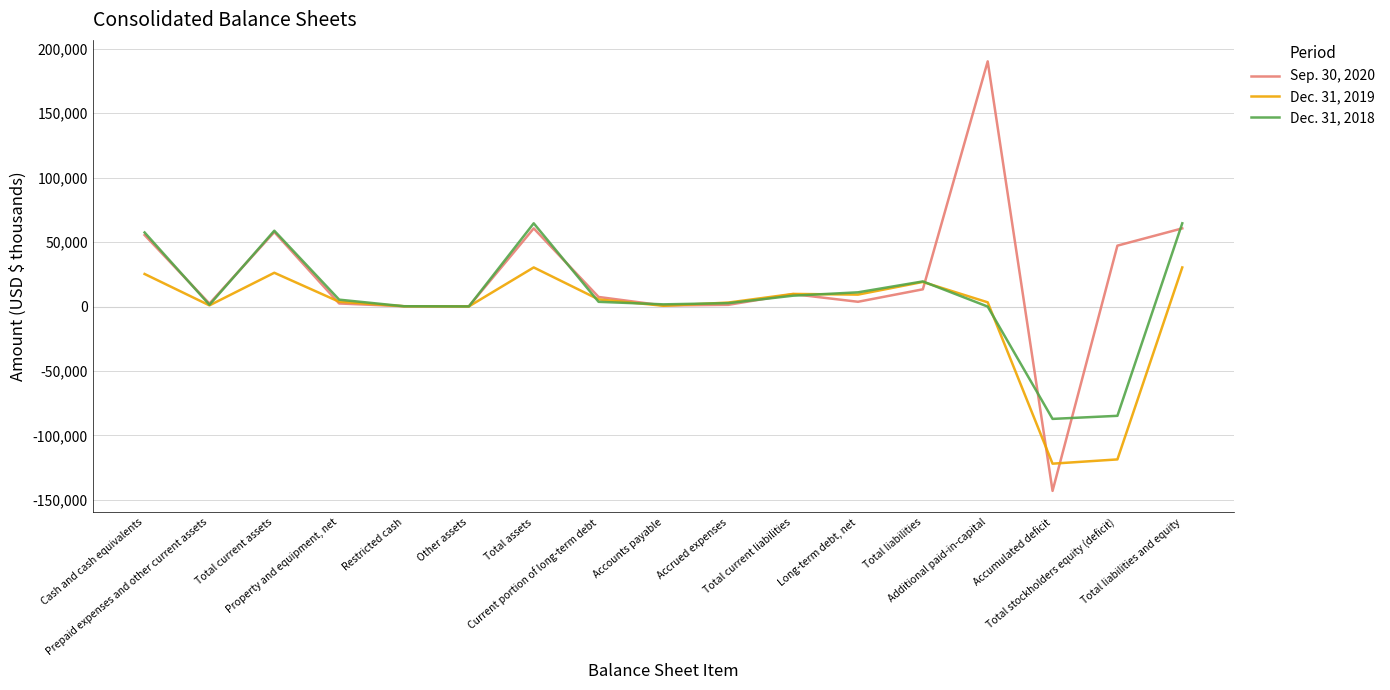

List the series in order of their peak value, lowest first.

Dec. 31, 2019, Dec. 31, 2018, Sep. 30, 2020